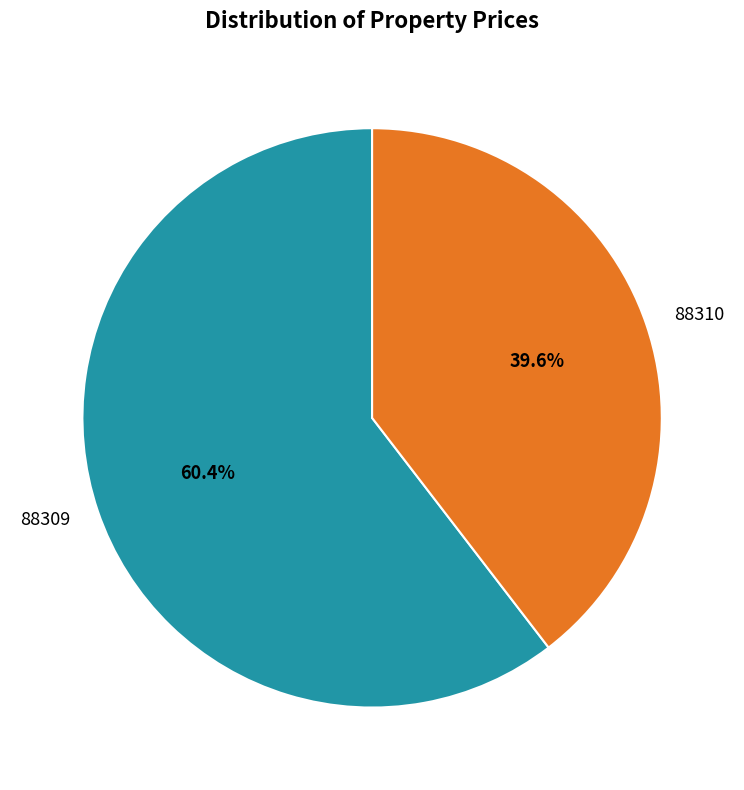

Does any single category account for the majority?

Yes